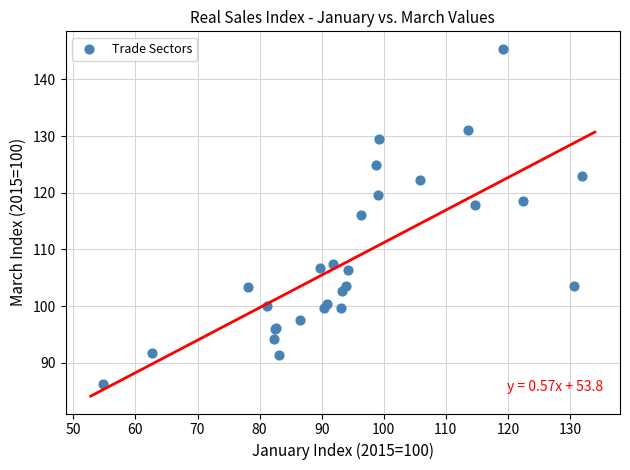

What Y value in the scatter plot is closest to 115?

116.1